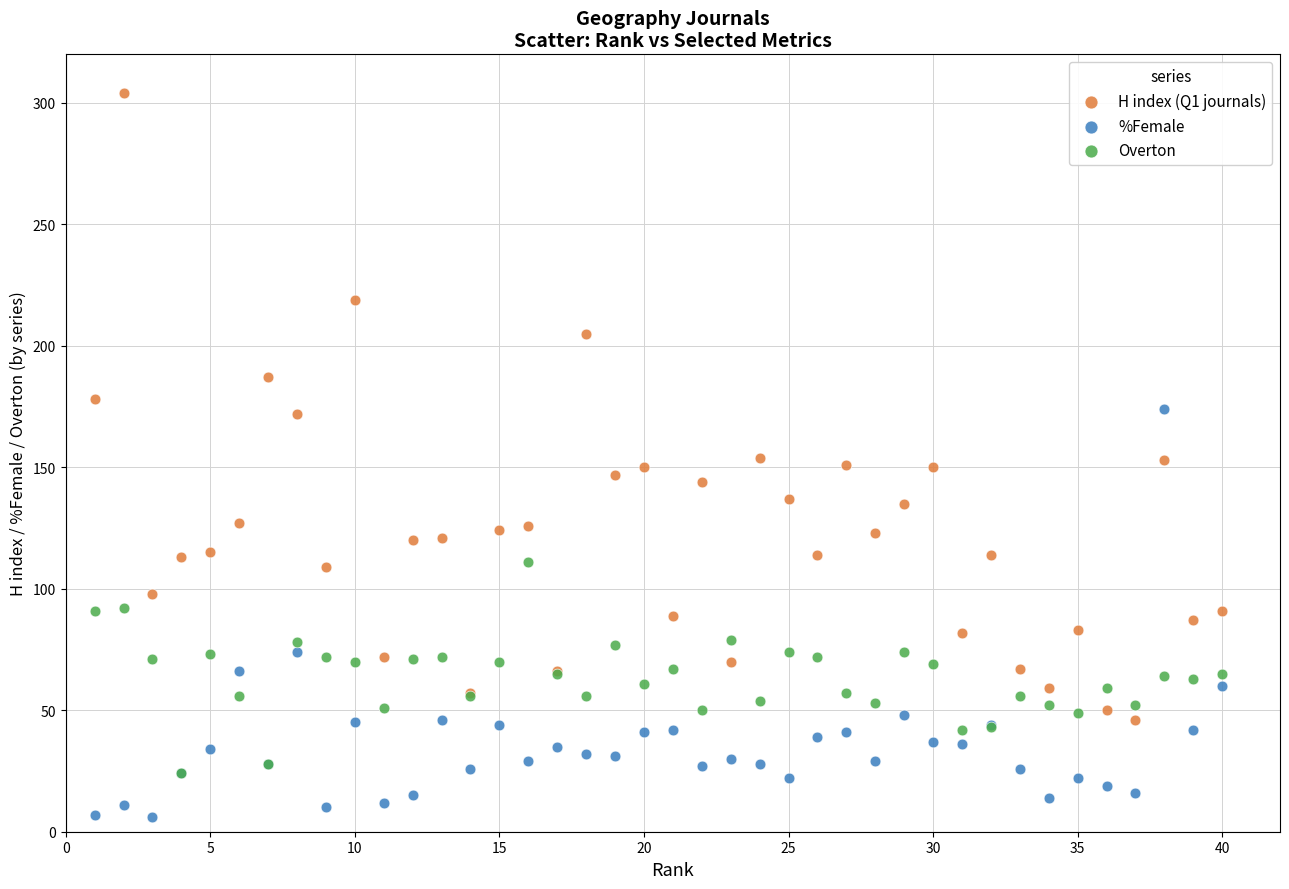

Which series has the largest Y range (max minus min)?

H index (Q1 journals)